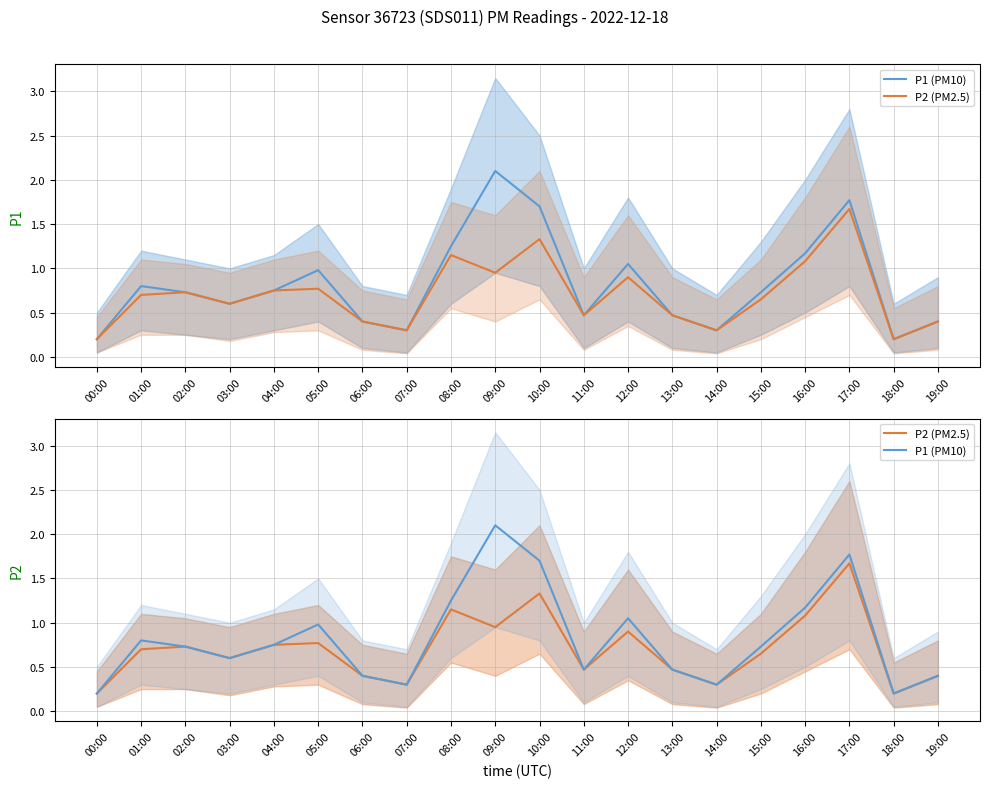

What is the difference between the maximum and minimum values in the P1 (PM10) series?

1.9